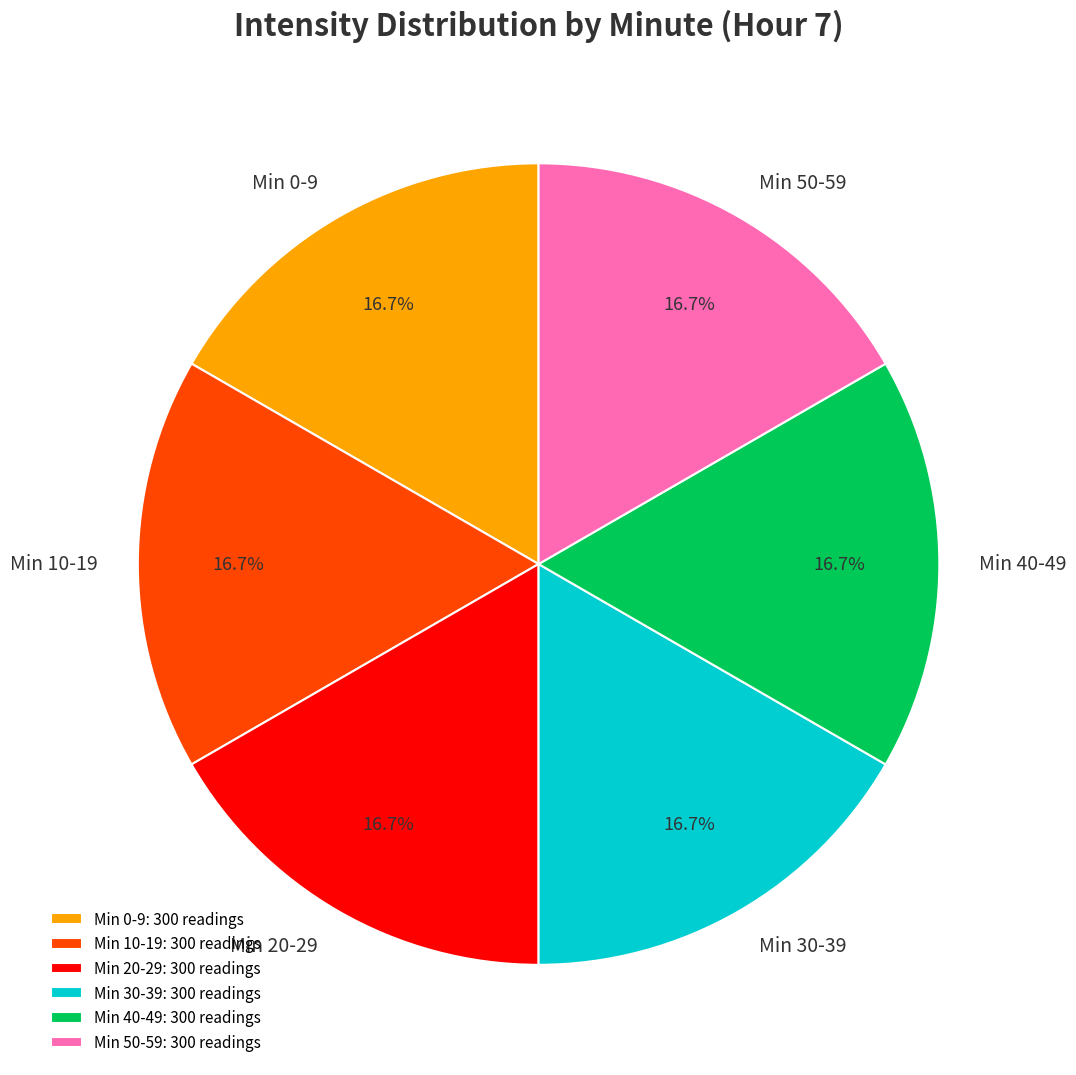

Count the number of slices in the pie.

6